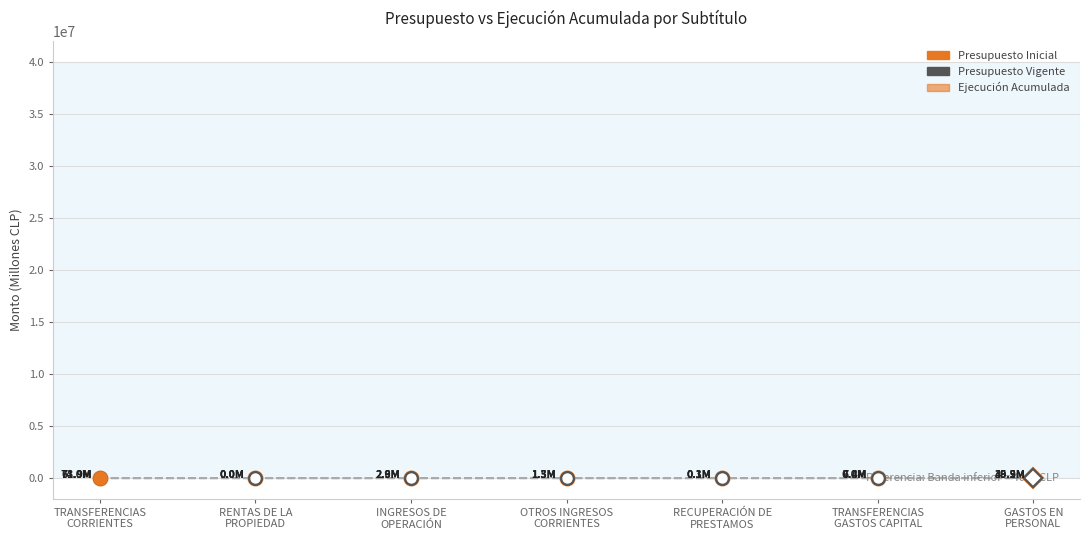

Reading right to left, what are all the values shown in this chart?

Presupuesto Inicial: 35.2	0.0	0.1	1.3	2.9	0.0	61.9
Presupuesto Vigente: 40.9	7.4	0.1	1.3	2.9	0.0	74.0
Ejecución Acumulada: 39.5	6.8	0.3	1.5	2.6	0.0	73.9